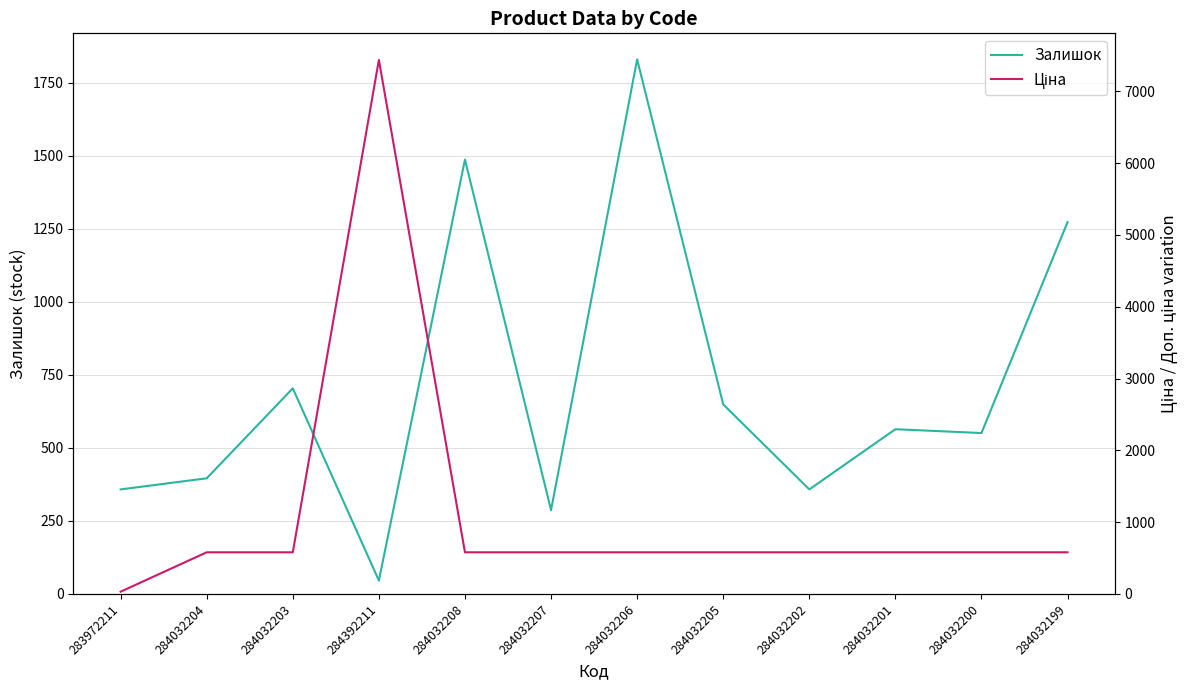

The Залишок series shows 46.0 at 284392211. True or false?

True